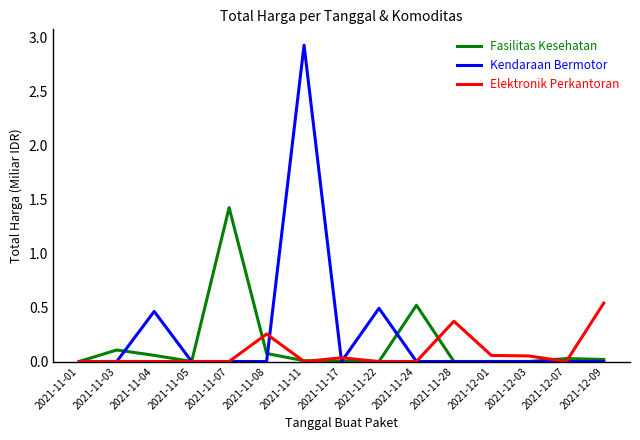

What position from the right is 2021-11-03?

14